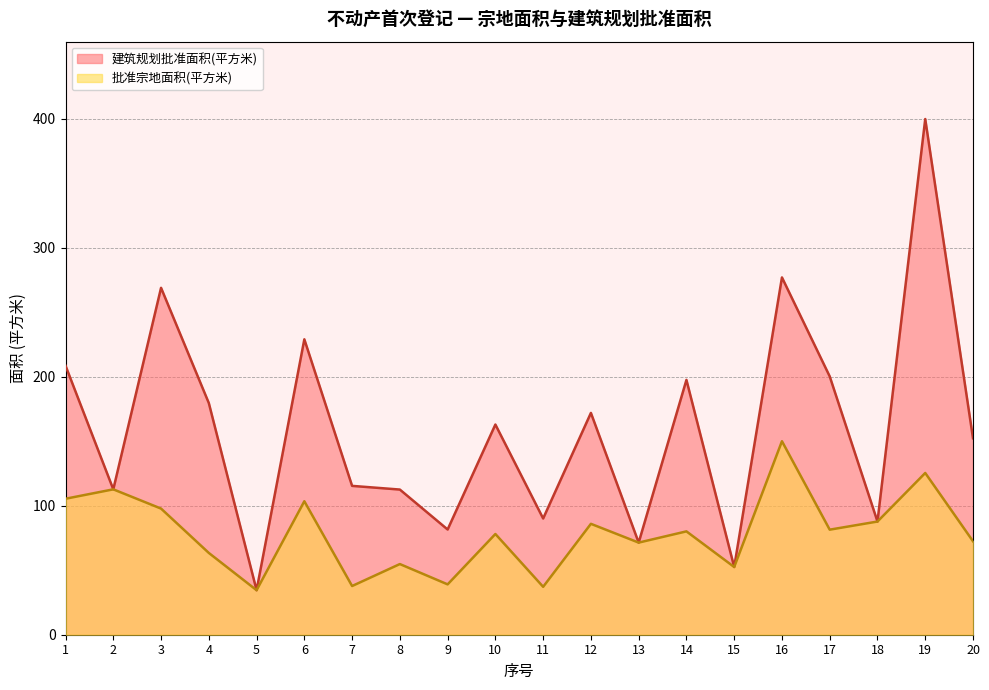

Does the chart have visible grid lines?

Yes